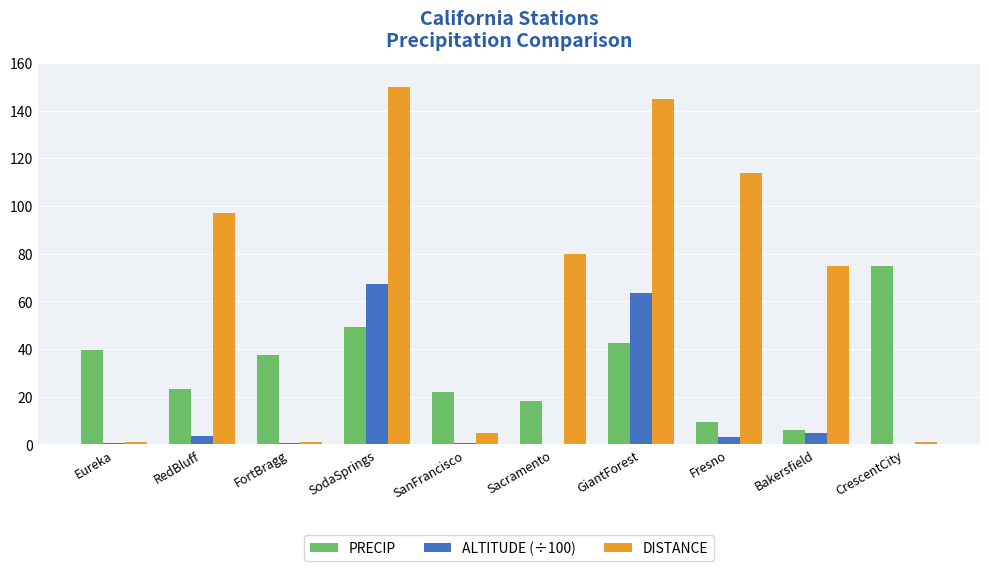

Are the bars horizontal?

No